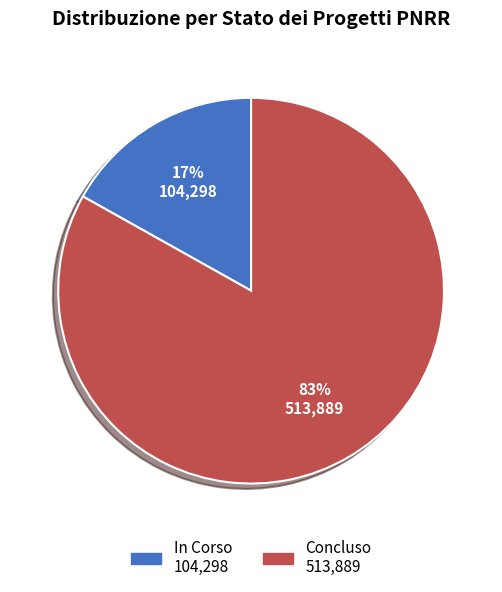

Combined, do Concluso and In Corso account for over 50%?

Yes